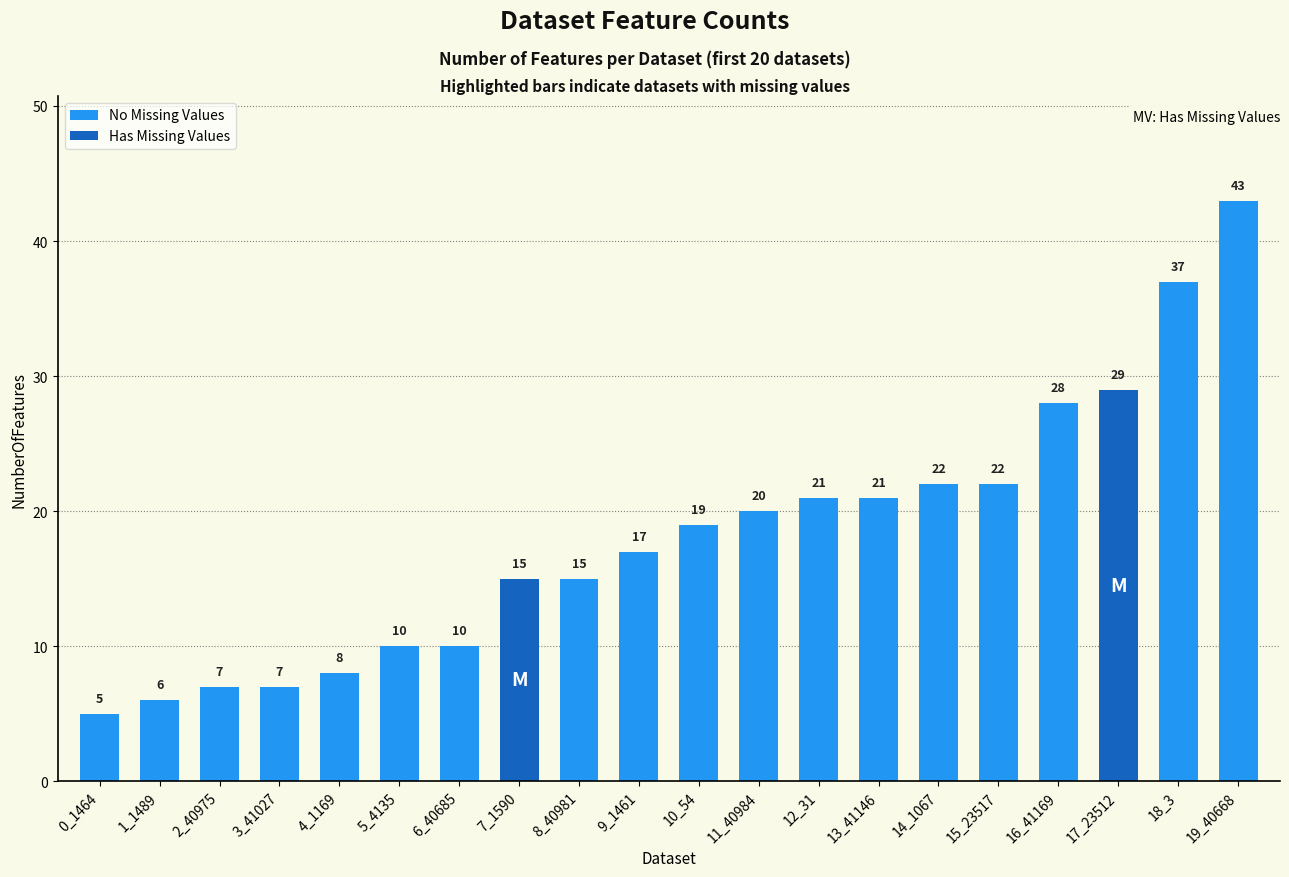

What is the label of the 5th bar from the right?

15_23517